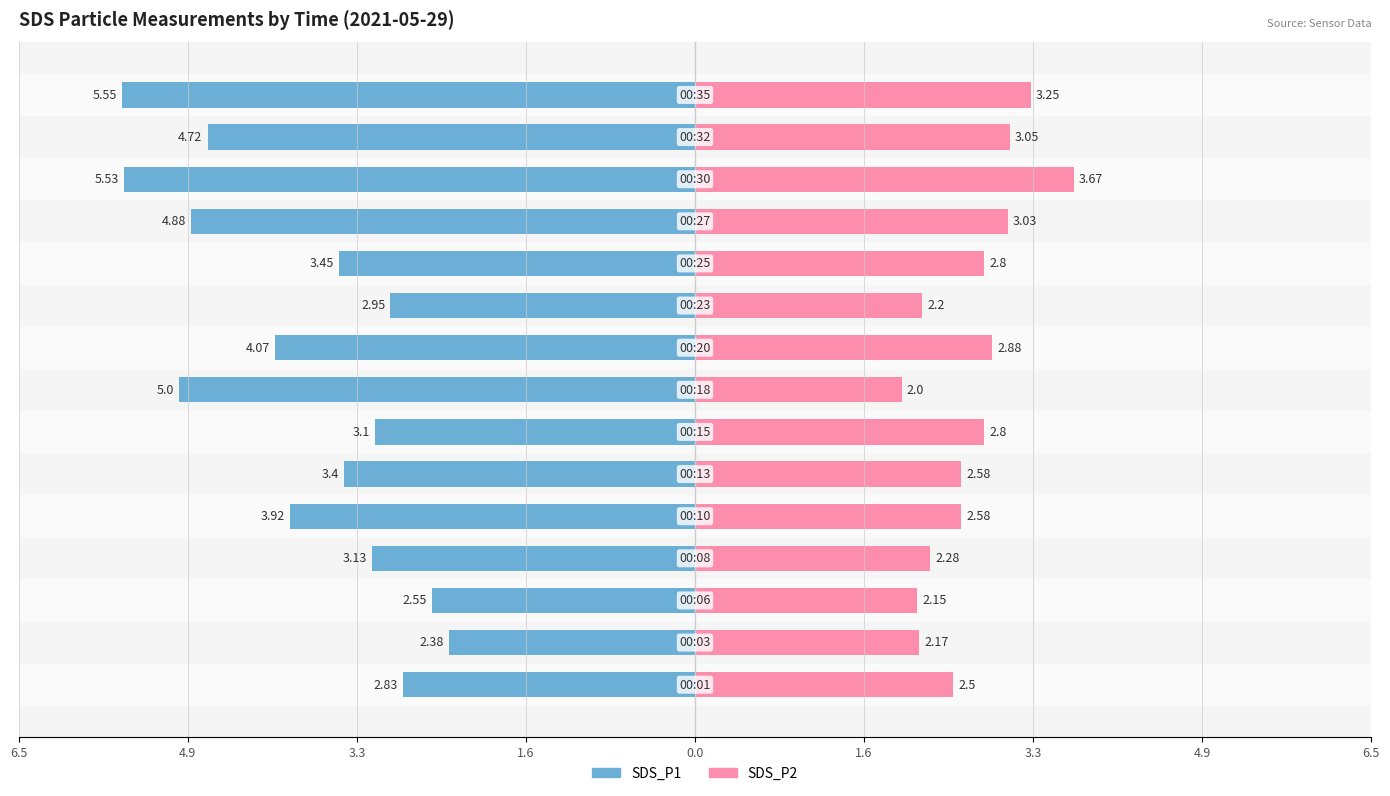

The value of SDS_P1 at 6.5 is -0.6. True or false?

False